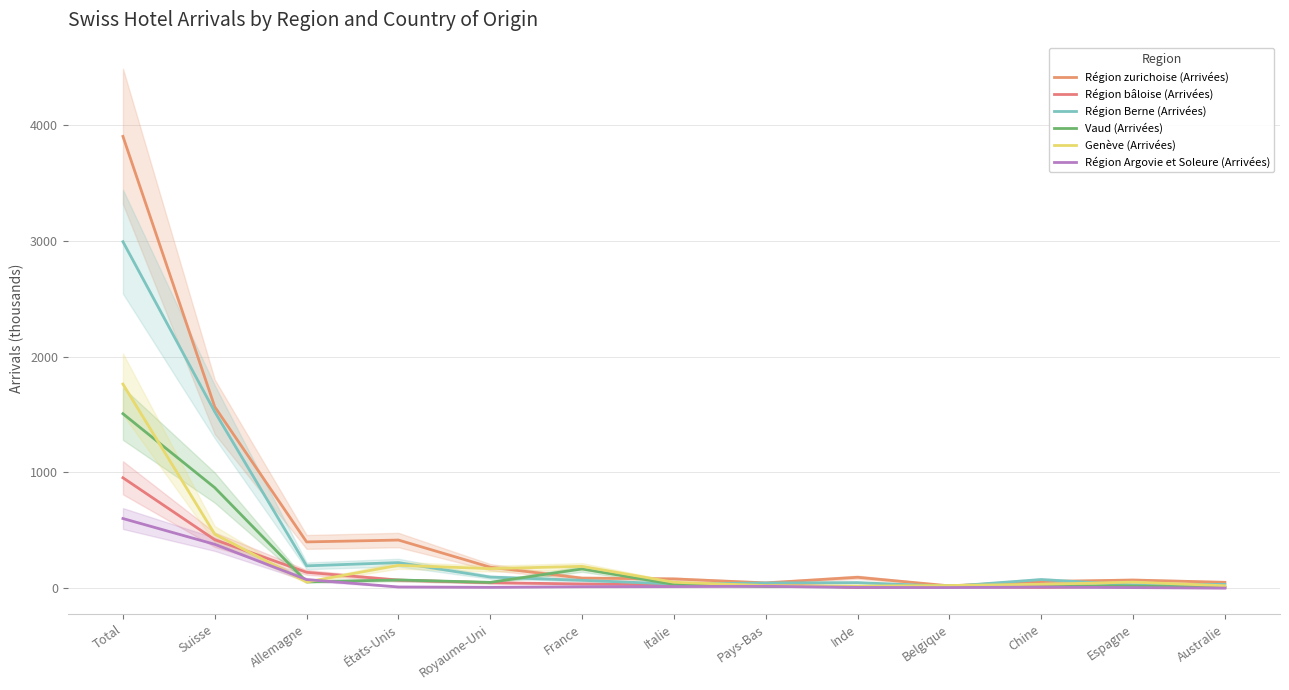

What is the sum of all Vaud (Arrivées) values?

2846.3